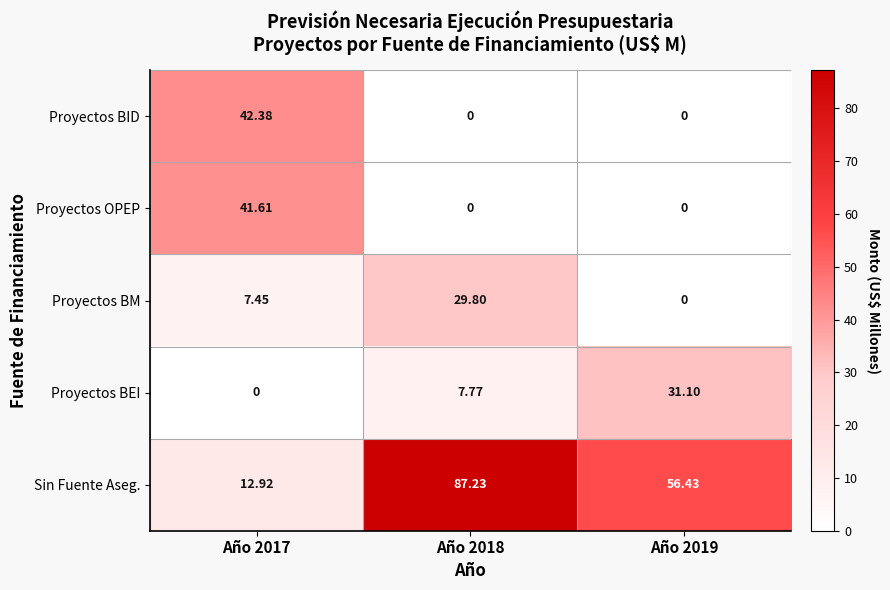

List the series in order of their peak value, highest first.

Sin Fuente Aseg., Proyectos BID, Proyectos OPEP, Proyectos BEI, Proyectos BM